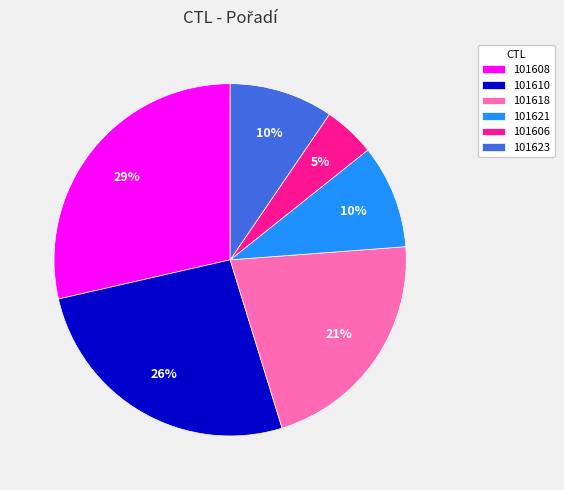

Is the sum of 101618 and 101623 greater than half?

No